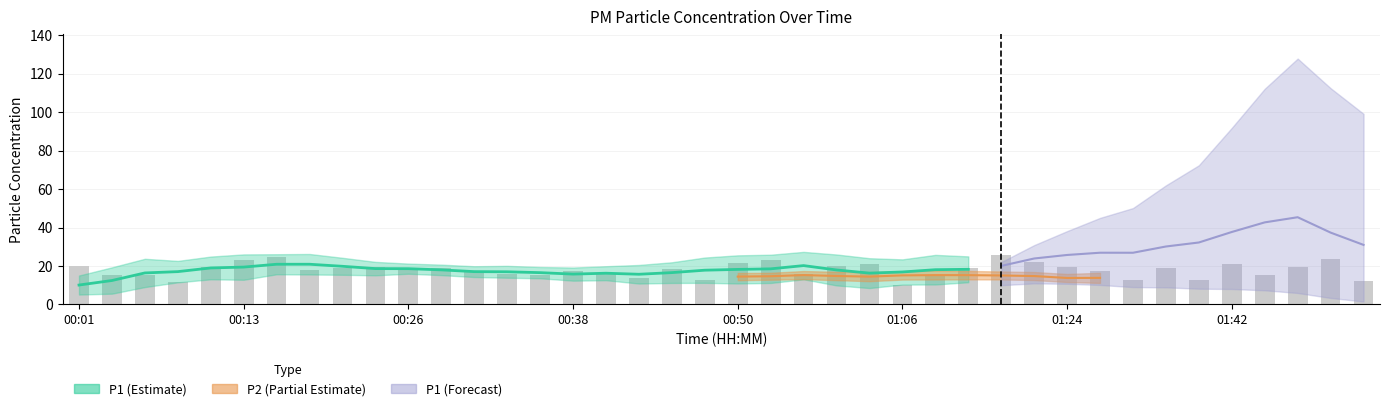

The chart shows a value of 23.8 at 00:58. True or false?

False